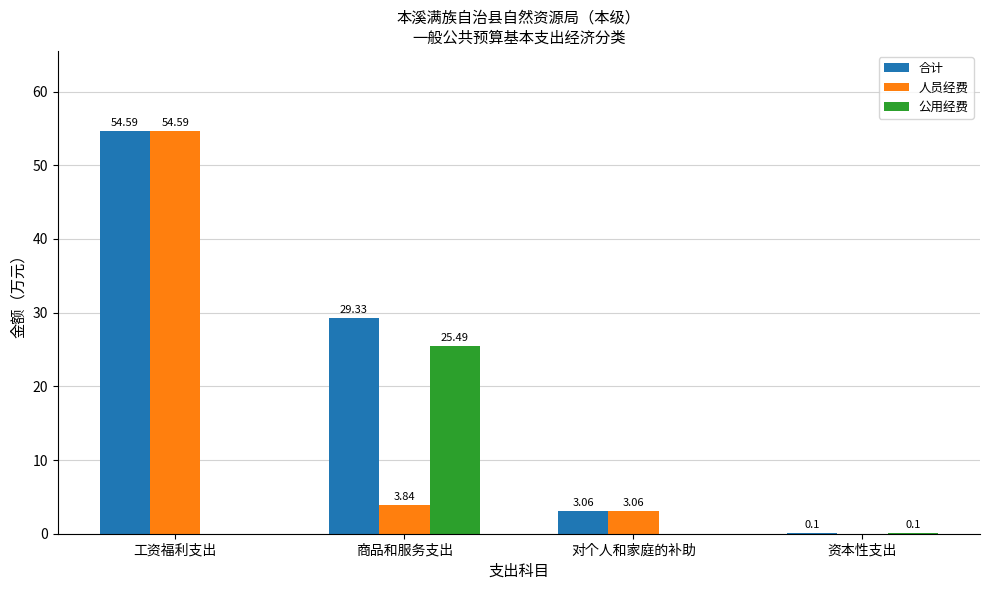

What is the sum of all 人员经费 values?

61.5